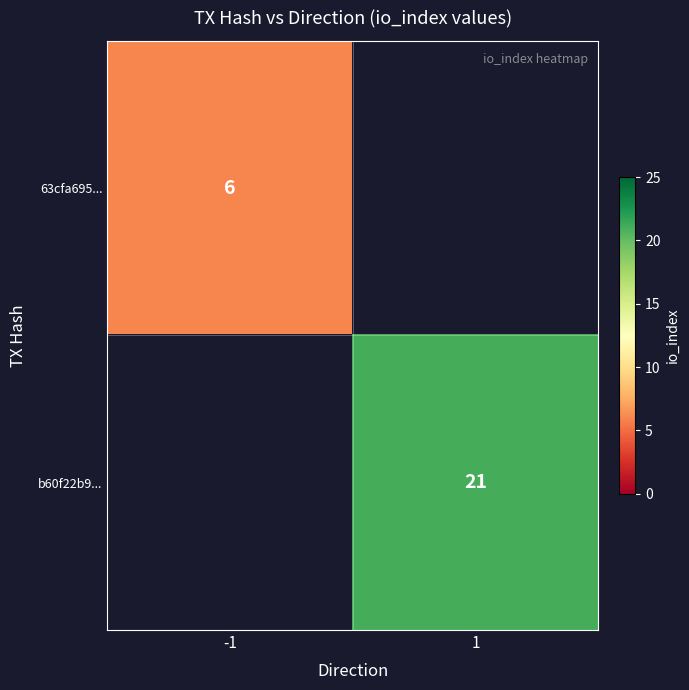

Is it true that b60f22b9... equals 28 at 1?

False